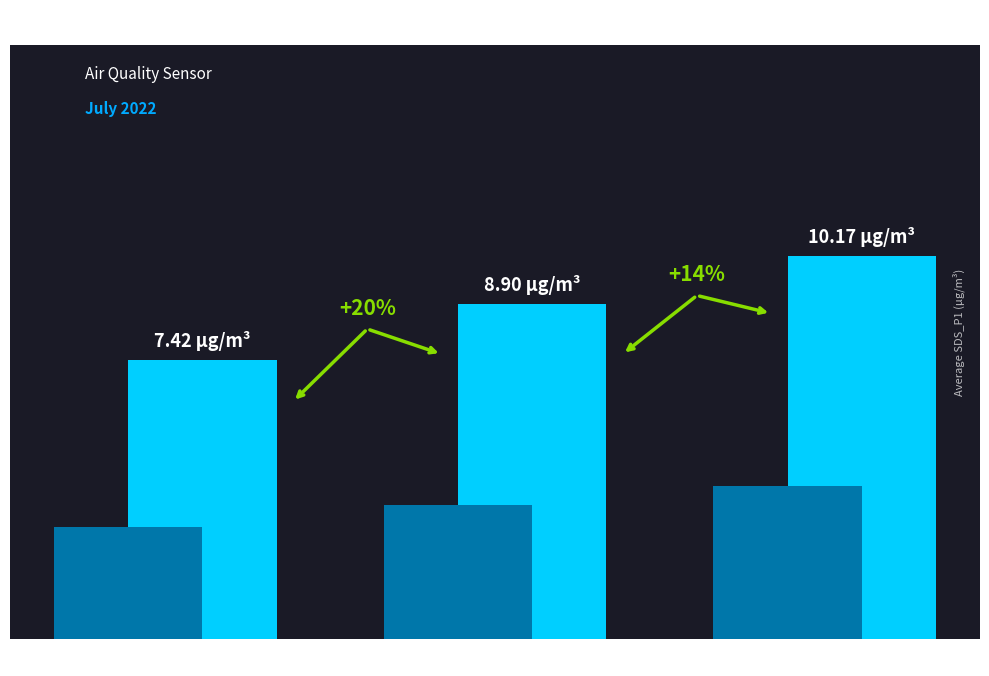

What is the change in value from Signal -61 to Signal -59?

+2.8